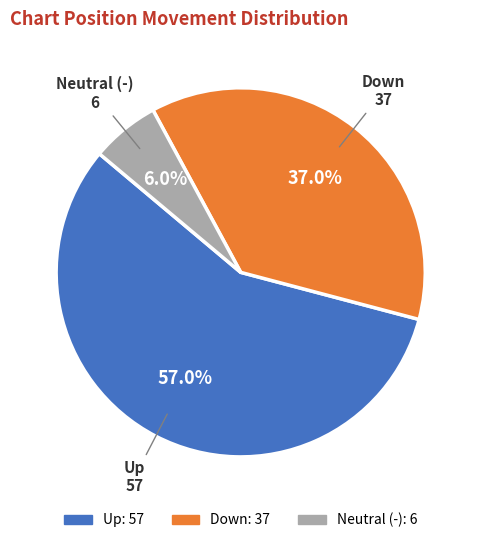

What is the ratio of the value at Down to the value at Up?

0.6